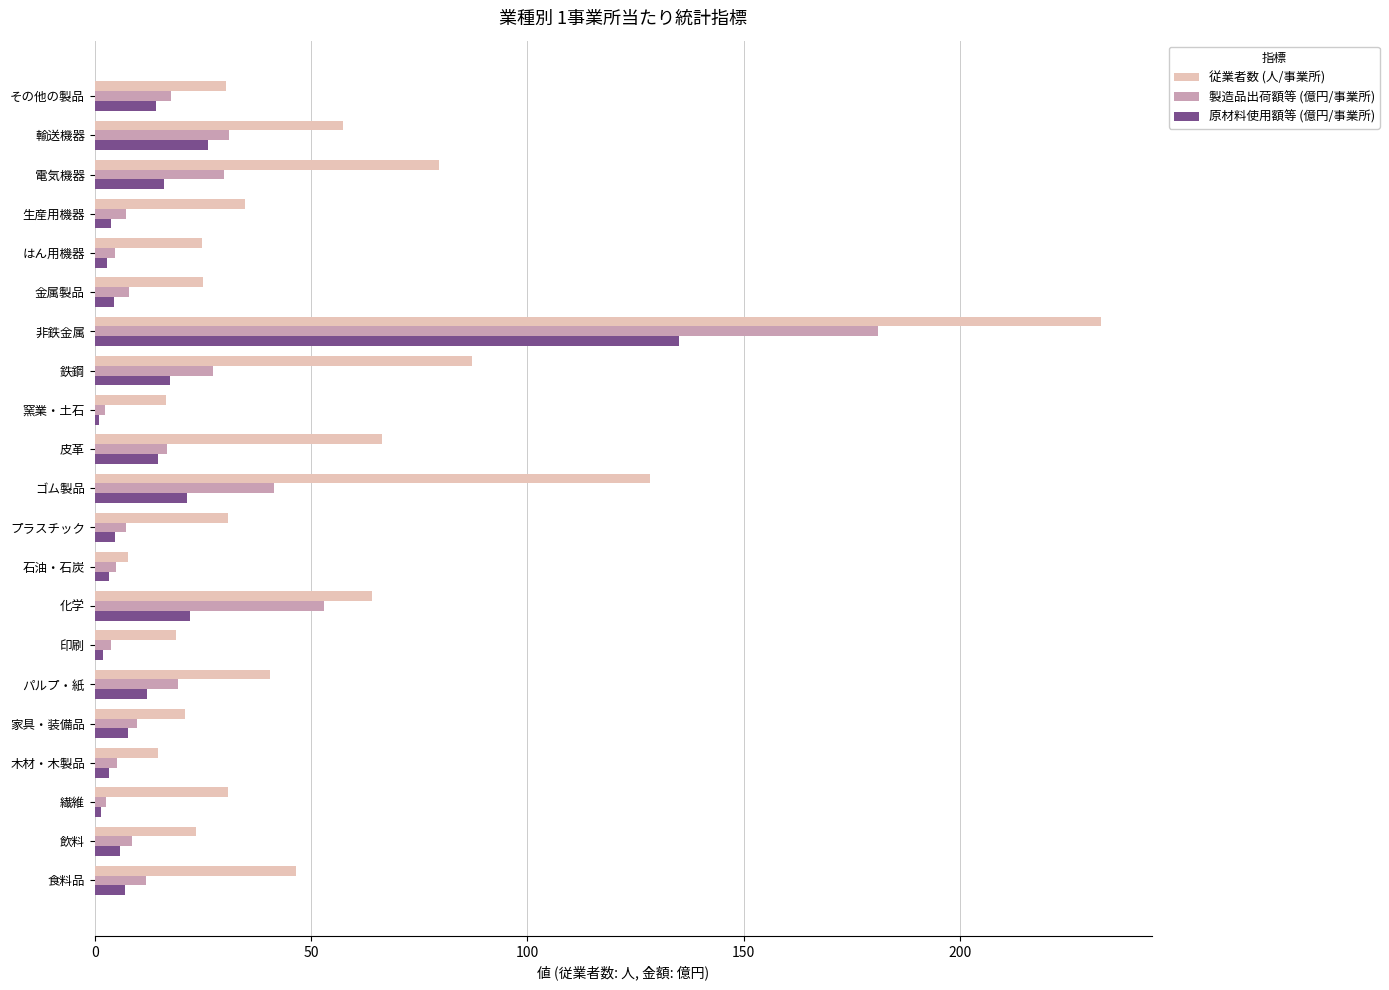

Where is 製造品出荷額等 (億円/事業所) nearest to the value 91?

化学